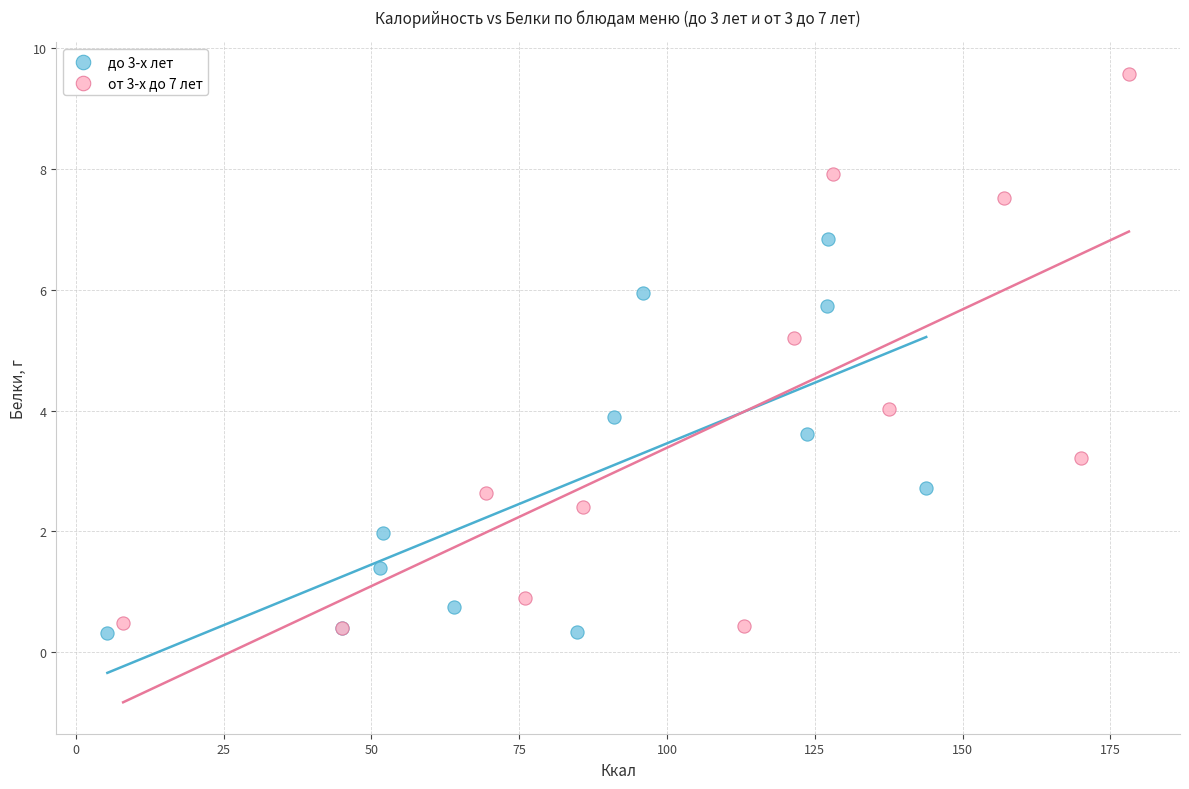

Which series reaches the maximum Y coordinate?

от 3-х до 7 лет